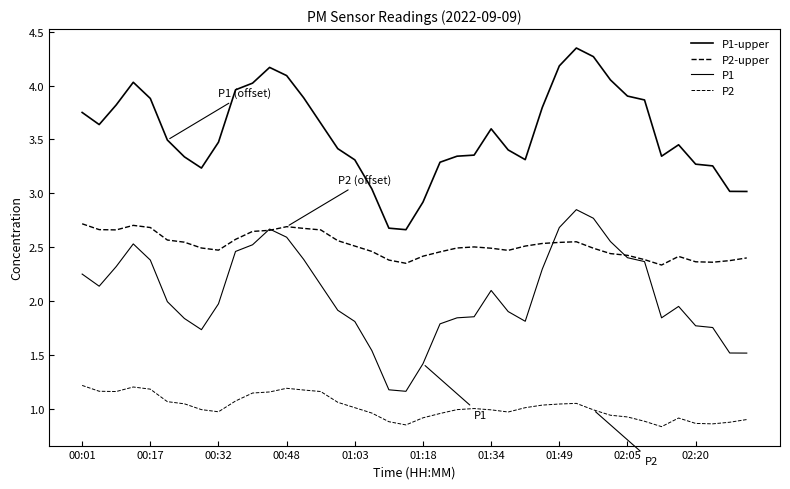

How many series are shown in this chart?

4